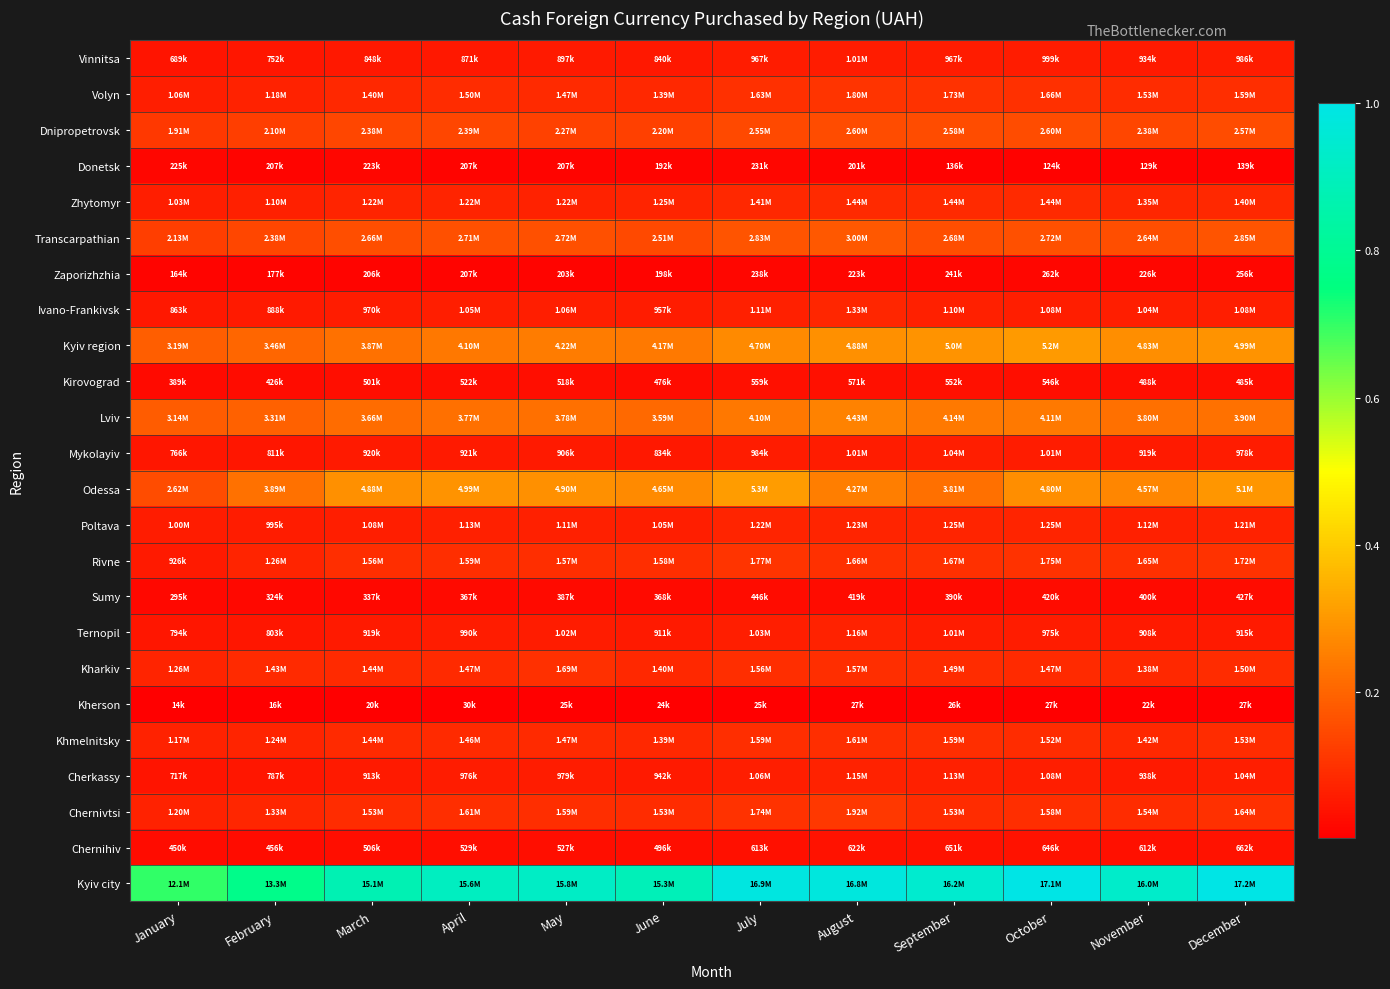

What is the difference between the highest and lowest values at March?

0.9